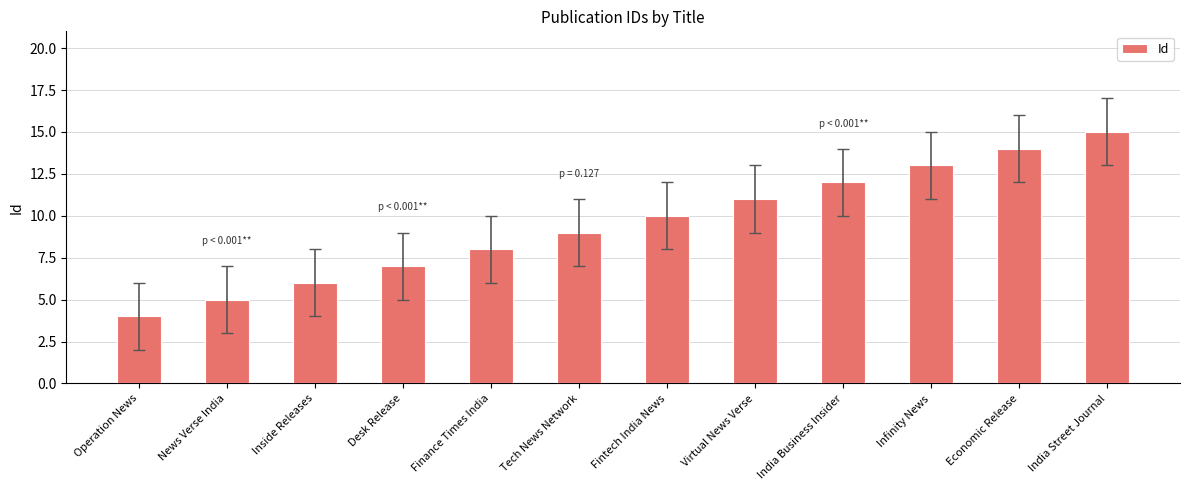

List the labels in order of value, largest first.

India Street Journal, Economic Release, Infinity News, India Business Insider, Virtual News Verse, Fintech India News, Tech News Network, Finance Times India, Desk Release, Inside Releases, News Verse India, Operation News